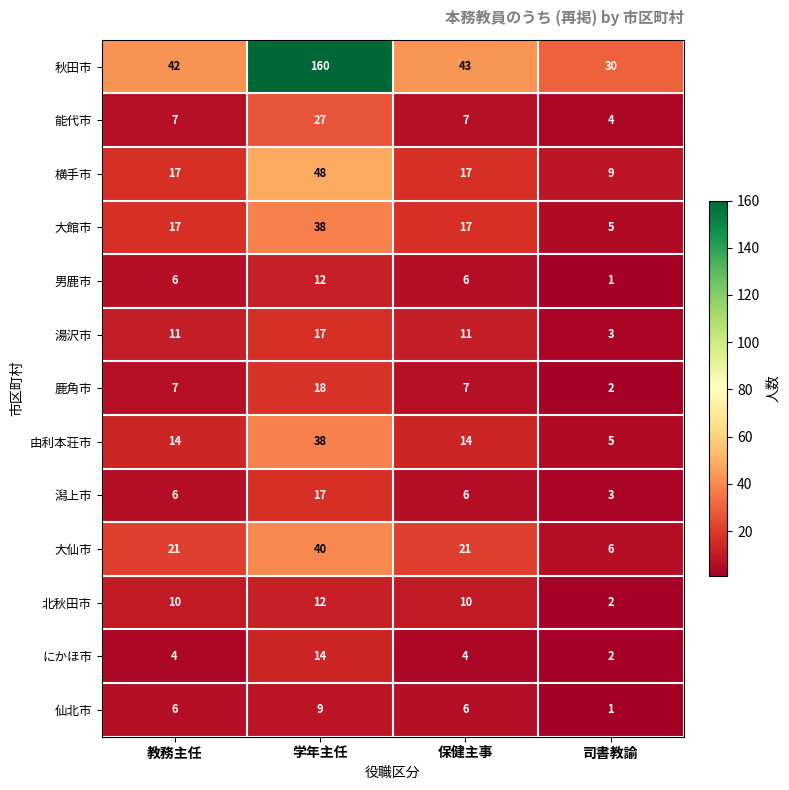

The 由利本荘市 series shows 14 at 教務主任. True or false?

True